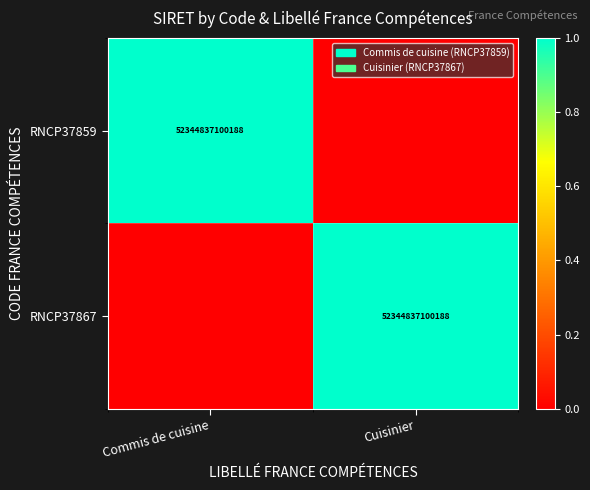

At how many categories does at least one series exceed 0?

2